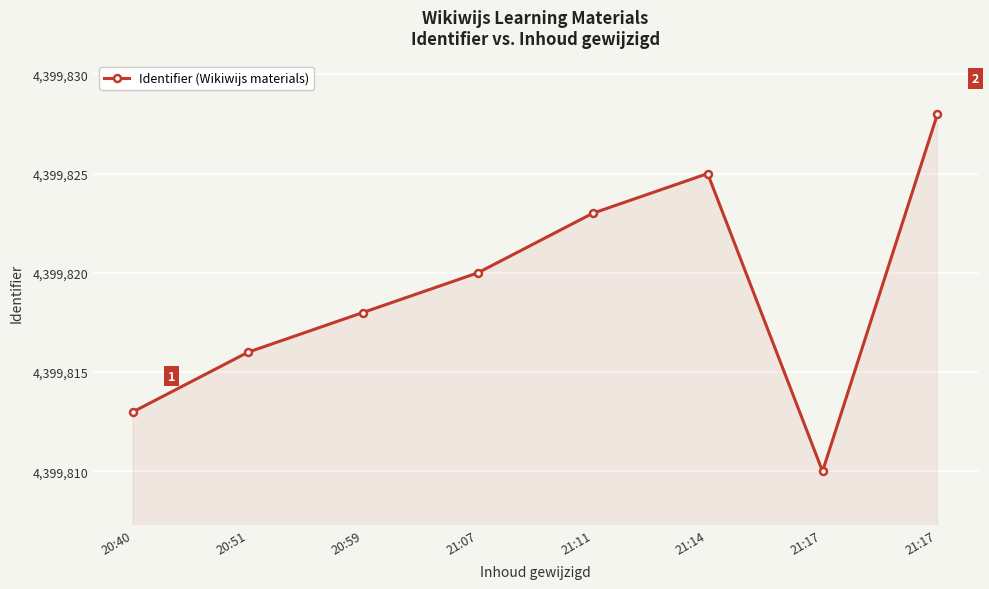

How many series are shown in this chart?

1